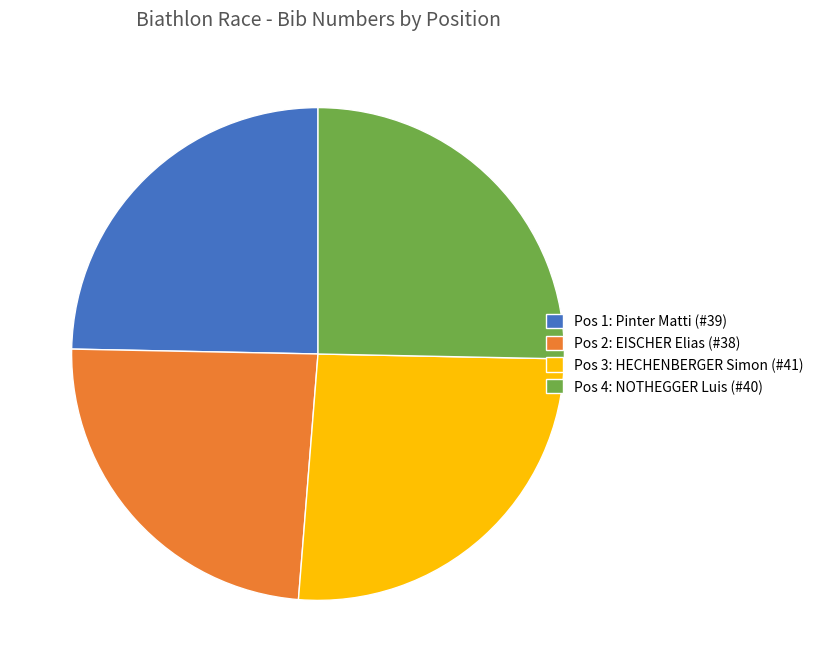

Is there a majority slice in this chart?

No